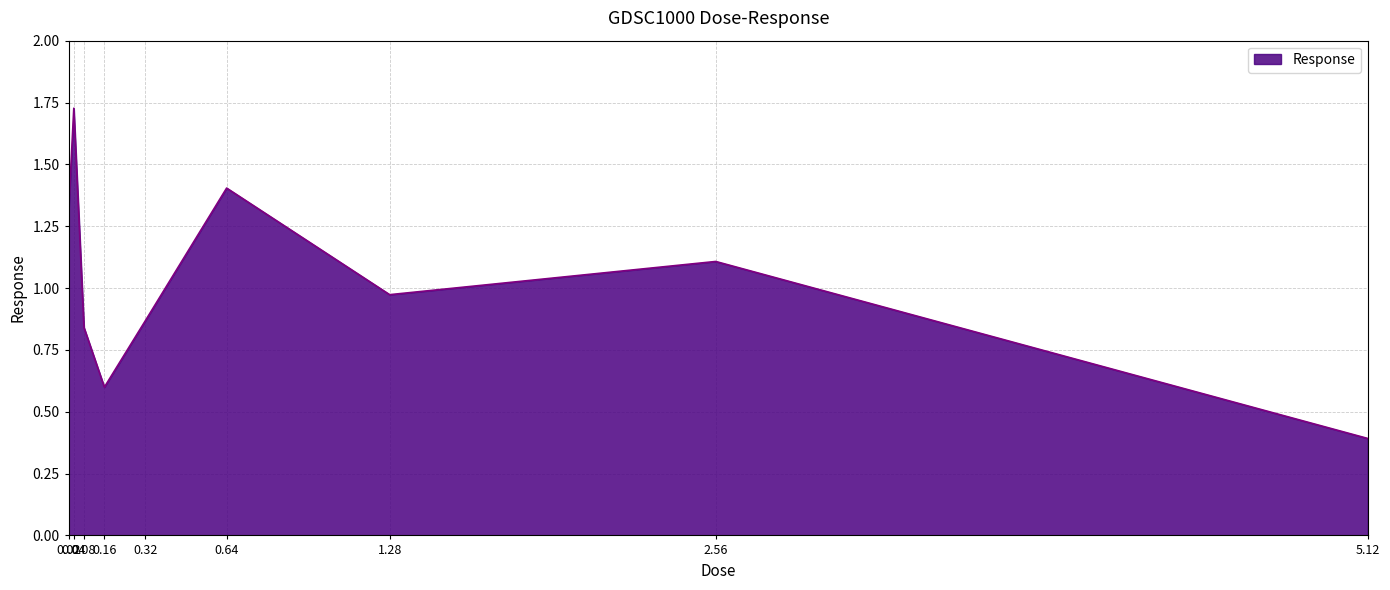

Does the chart have visible grid lines?

Yes